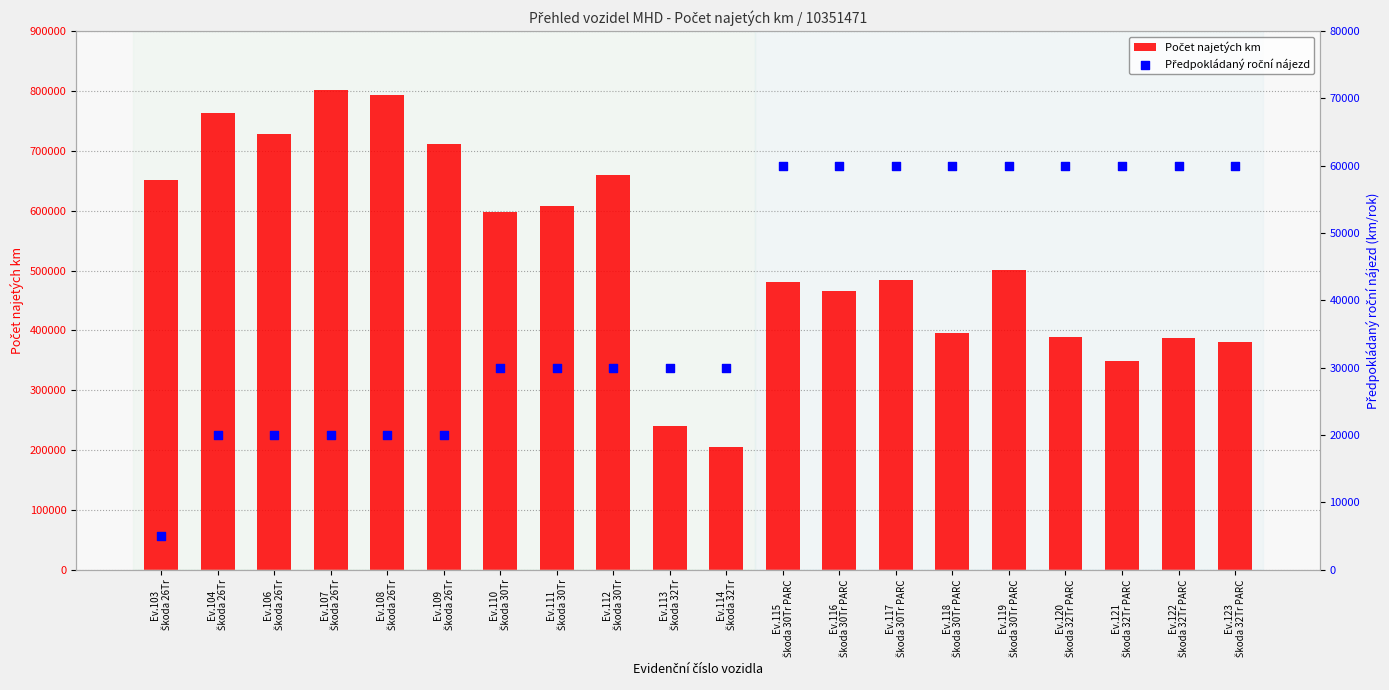

What is the total value across all series at Ev.112
Škoda 30Tr?

690017